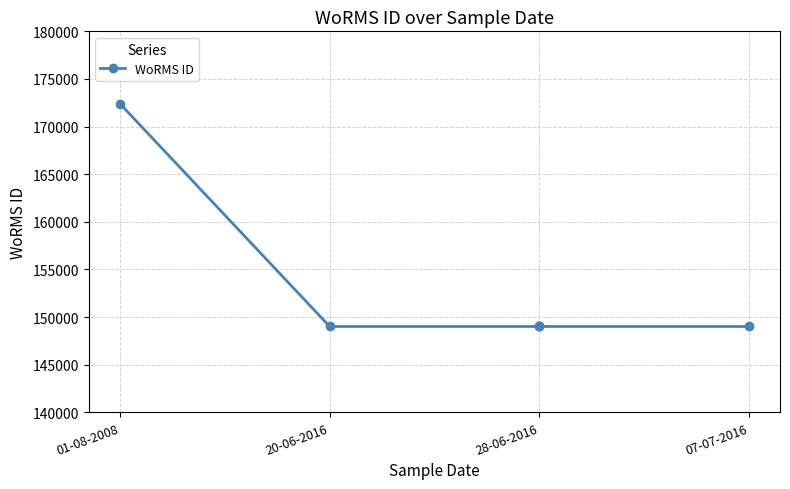

What is the difference between the maximum and minimum values?

23360